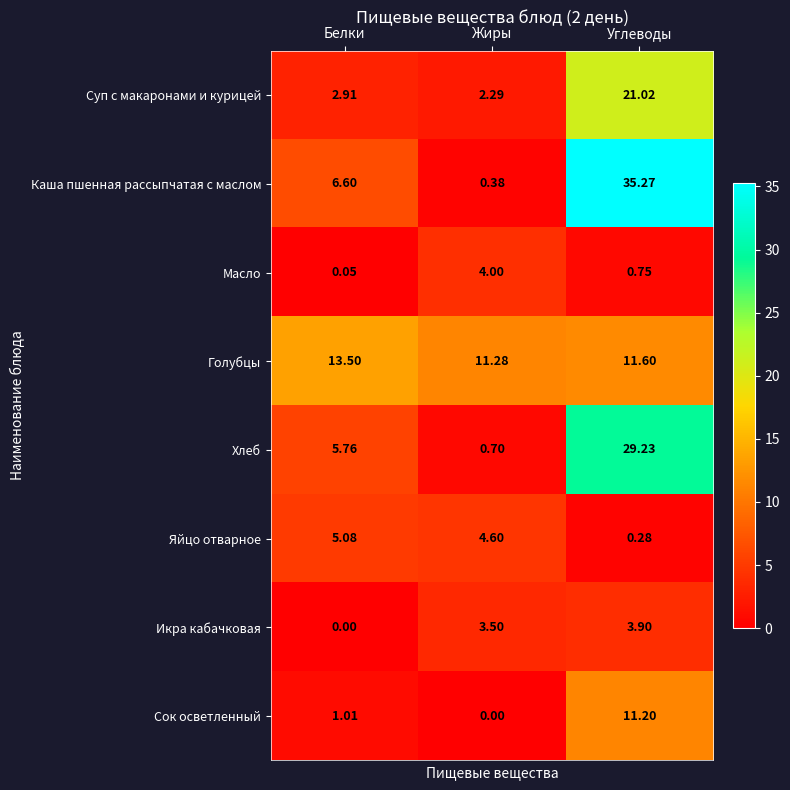

Which series has the largest total across all categories?

Каша пшенная рассыпчатая с маслом